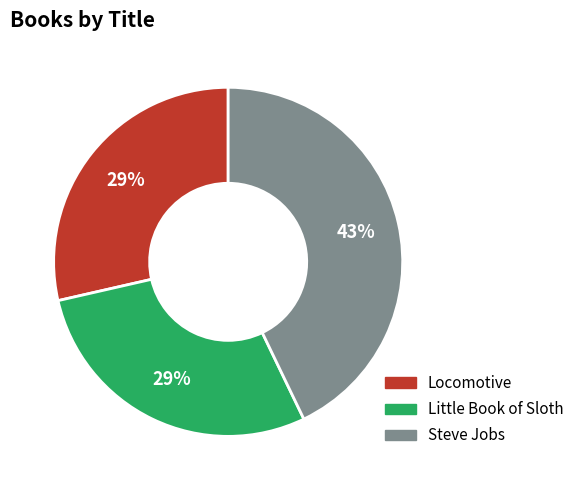

How many segments does this pie chart have?

3